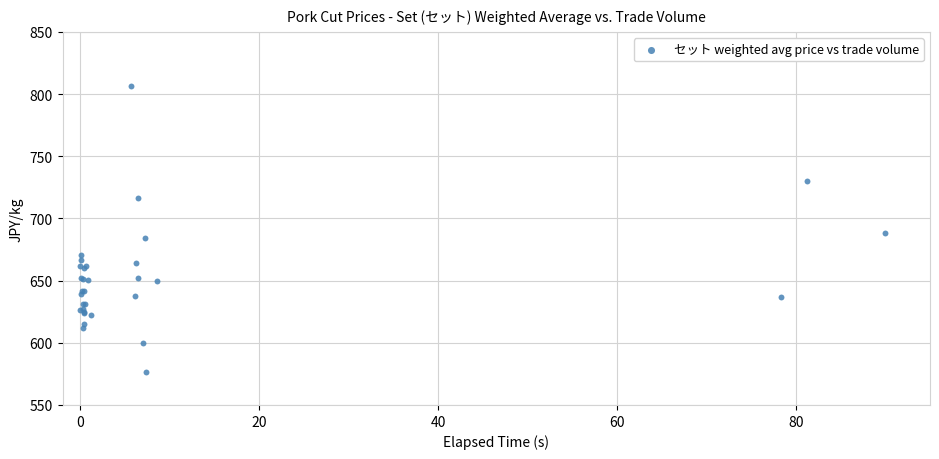

What Y value in the scatter plot is closest to 691?

688.0